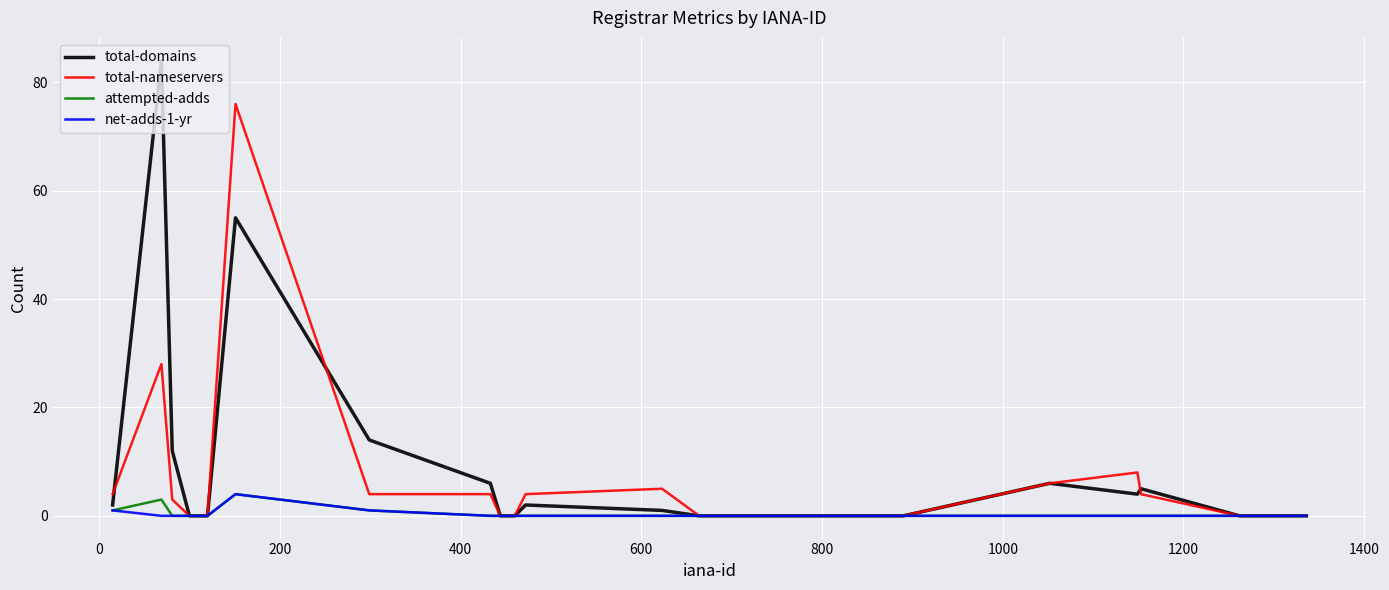

What is the maximum value for total-nameservers?

76